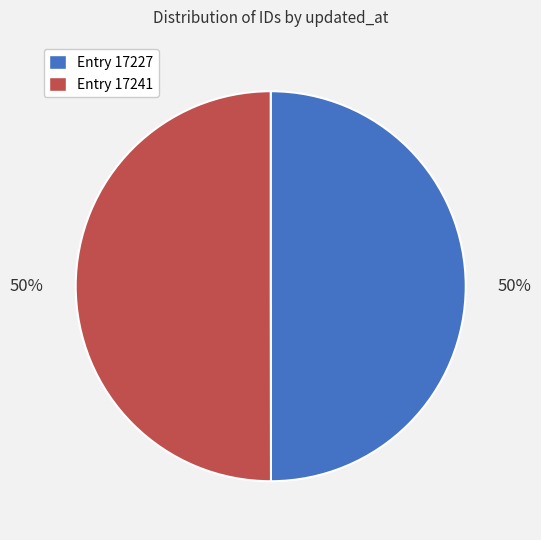

Combined, do Entry 17227 and Entry 17241 account for over 50%?

Yes